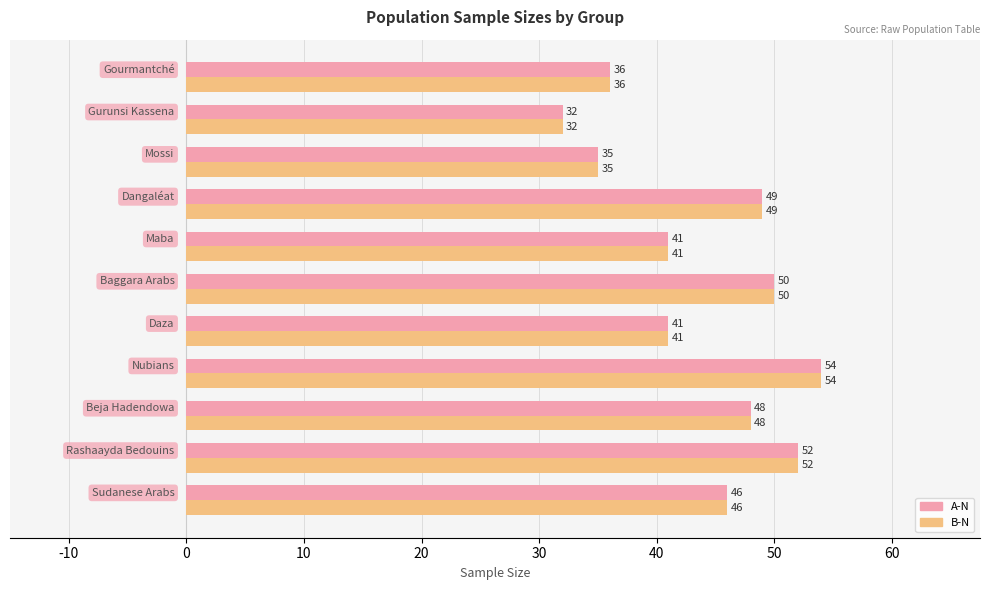

What is the sum of all A-N values?

484